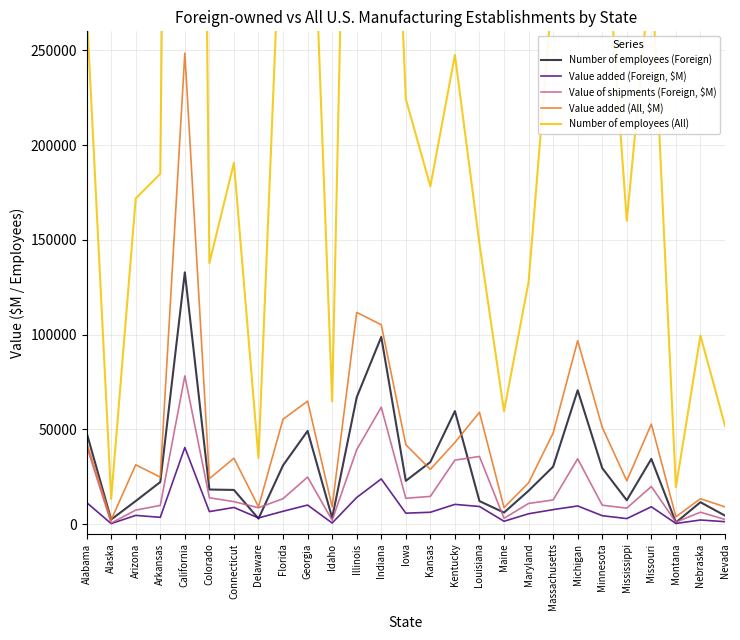

Count the number of data series in this chart.

5